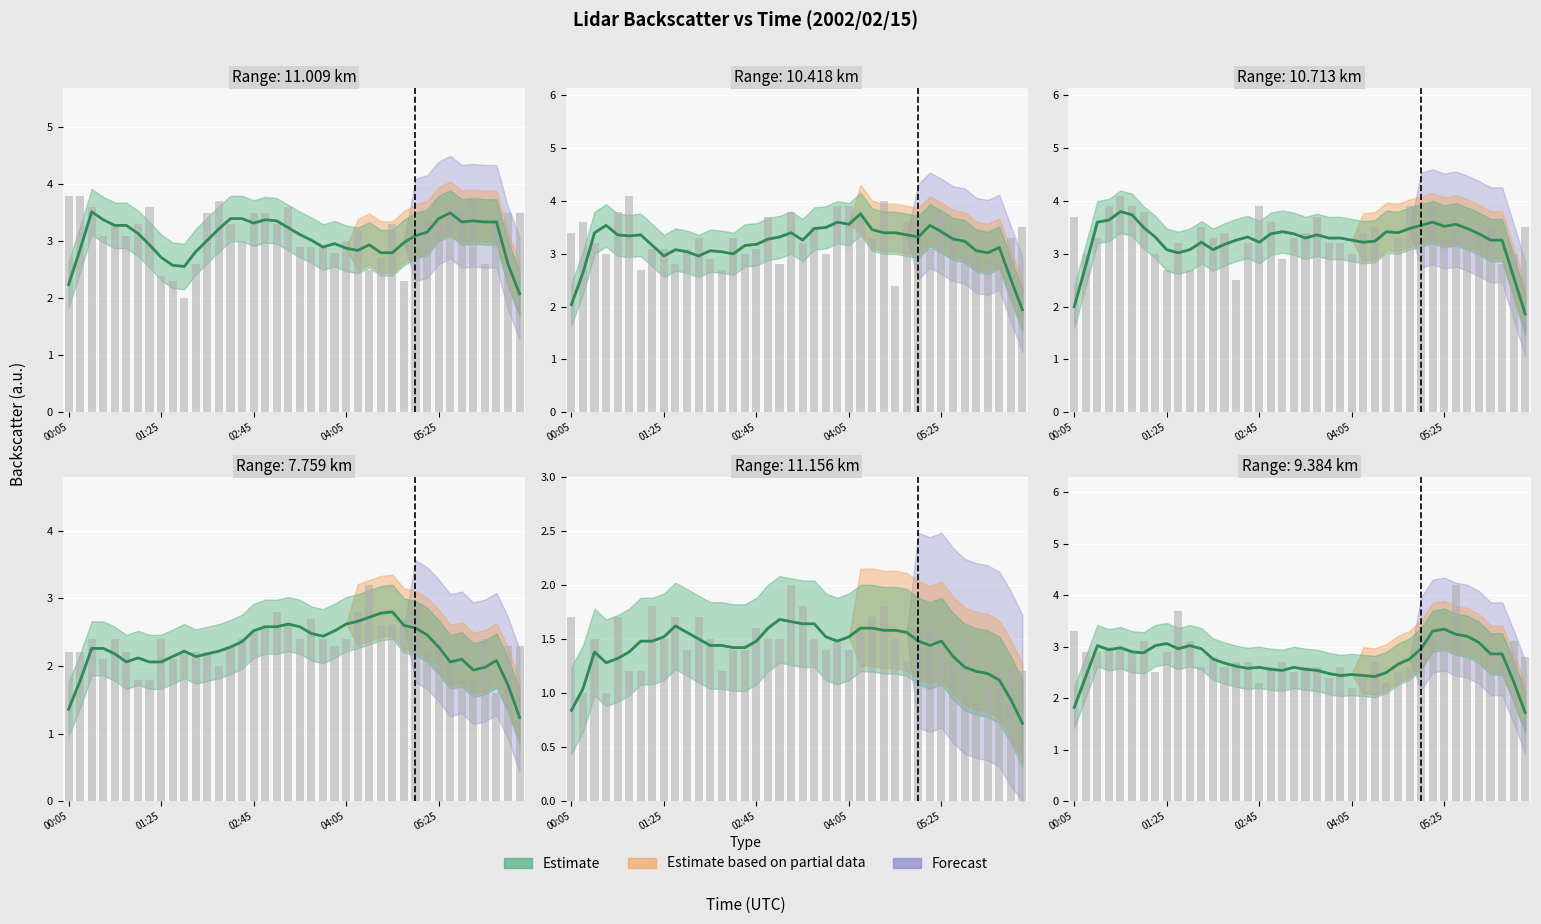

What is the sum of the 9.384 values at 2002/02/15 01:45 and 2002/02/15 04:25?

5.8